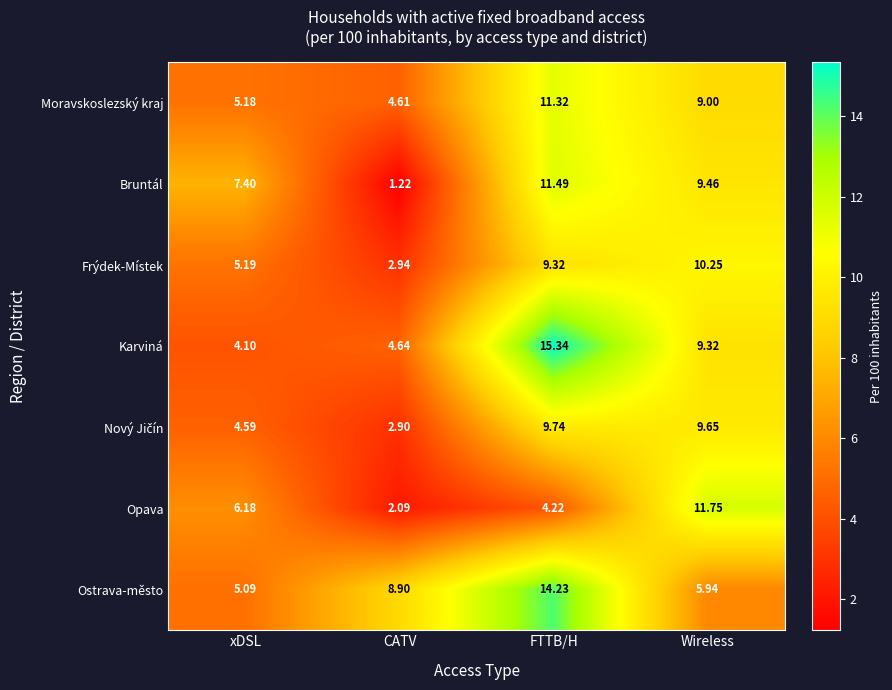

Which series has the largest range (max minus min)?

Karviná